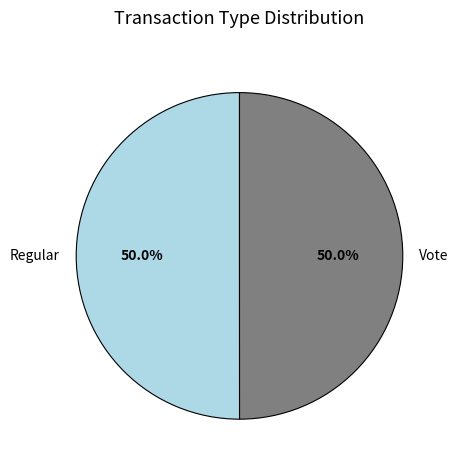

What percentage is NOT represented by Regular?

50.0%